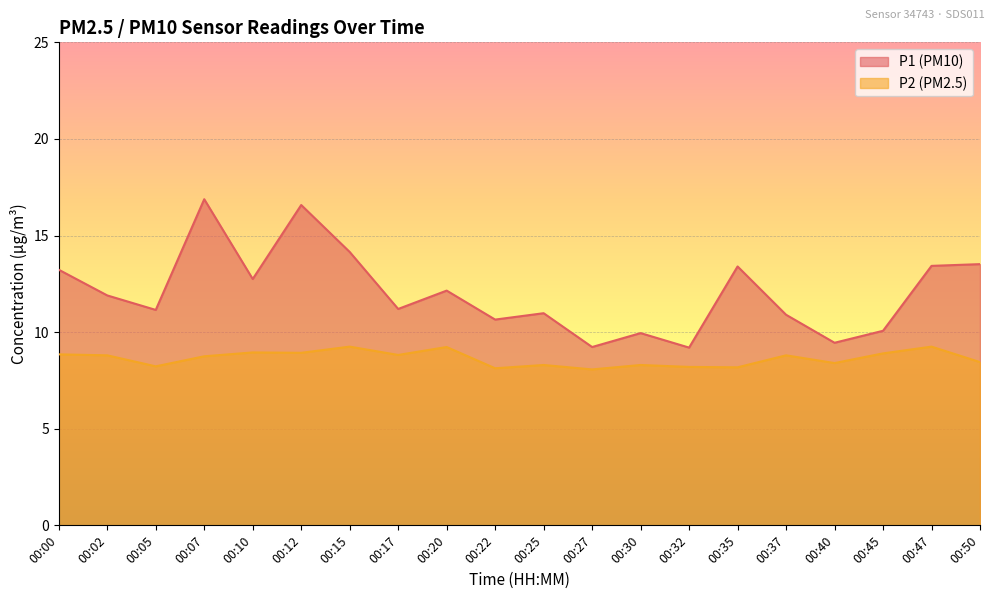

What is the average value of the P1 series?

12.0